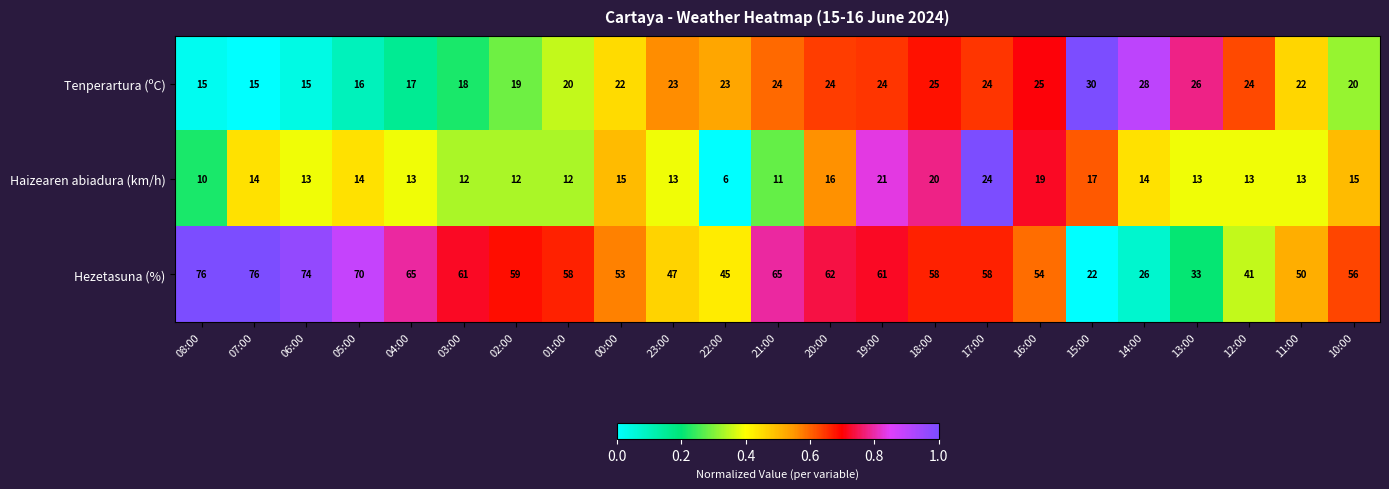

What is the spread (max minus min) of values at 08:00?

66